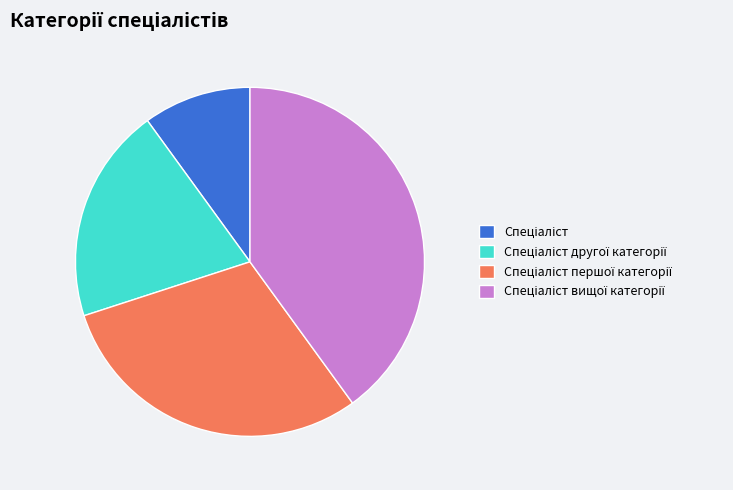

How many segments does this pie chart have?

4